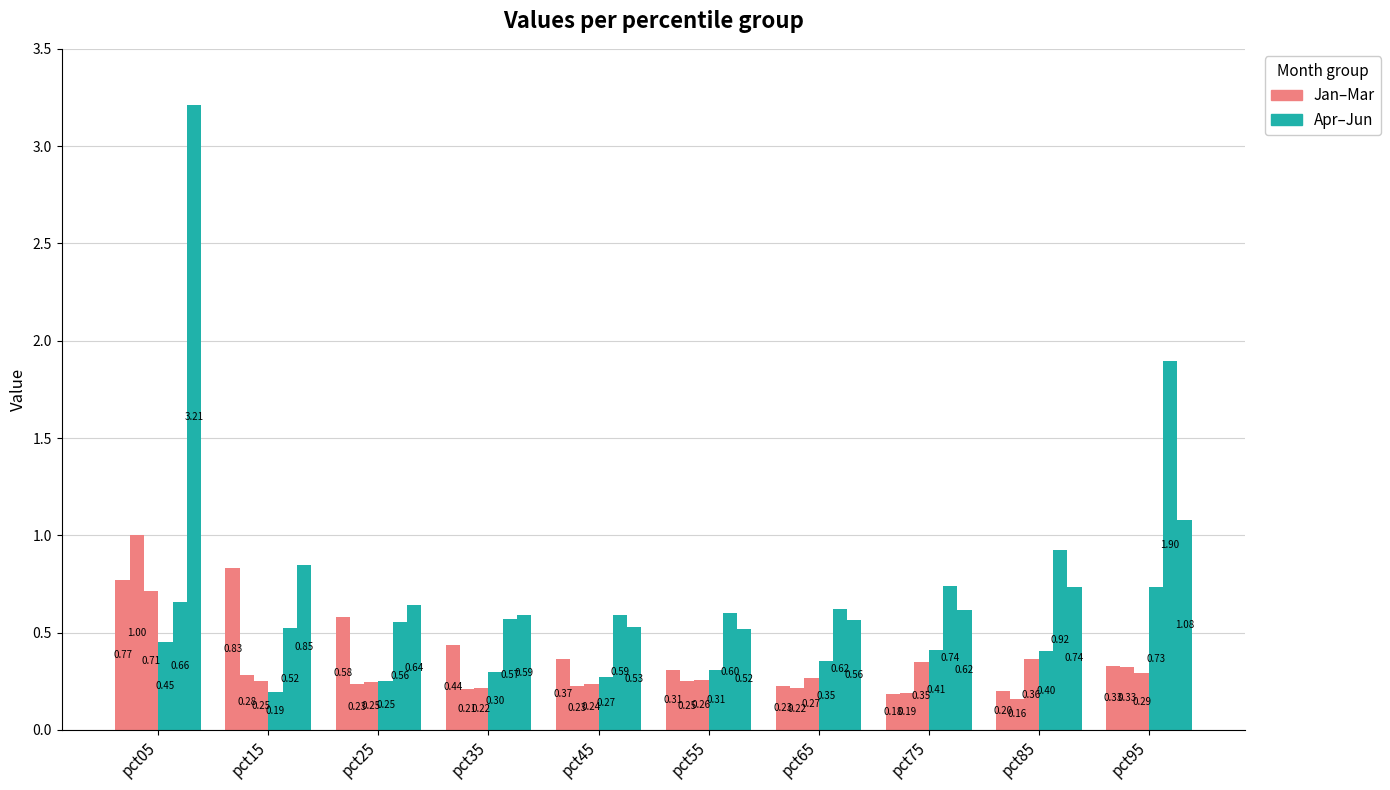

Are the bars horizontal?

No